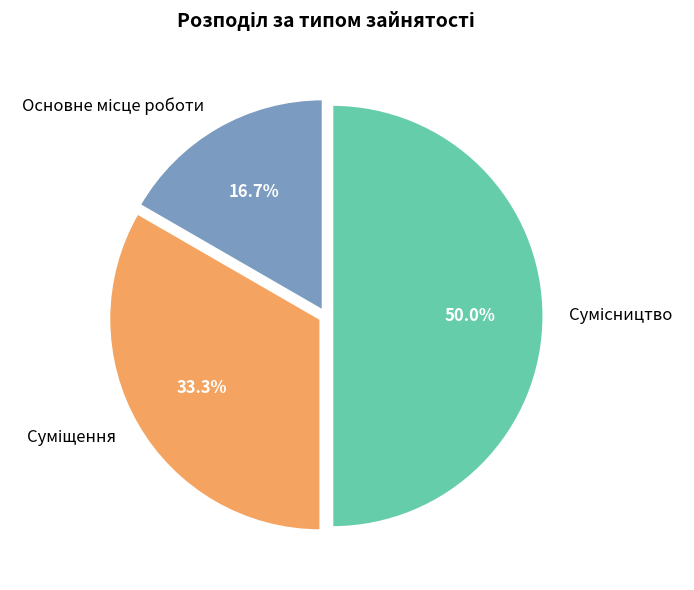

Which slice is the smallest?

Основне місце роботи